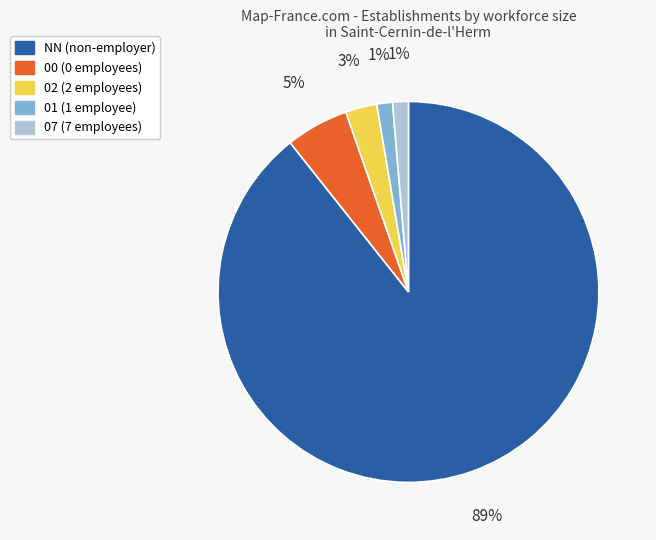

The 01 slice represents 11% of the pie. True or false?

False